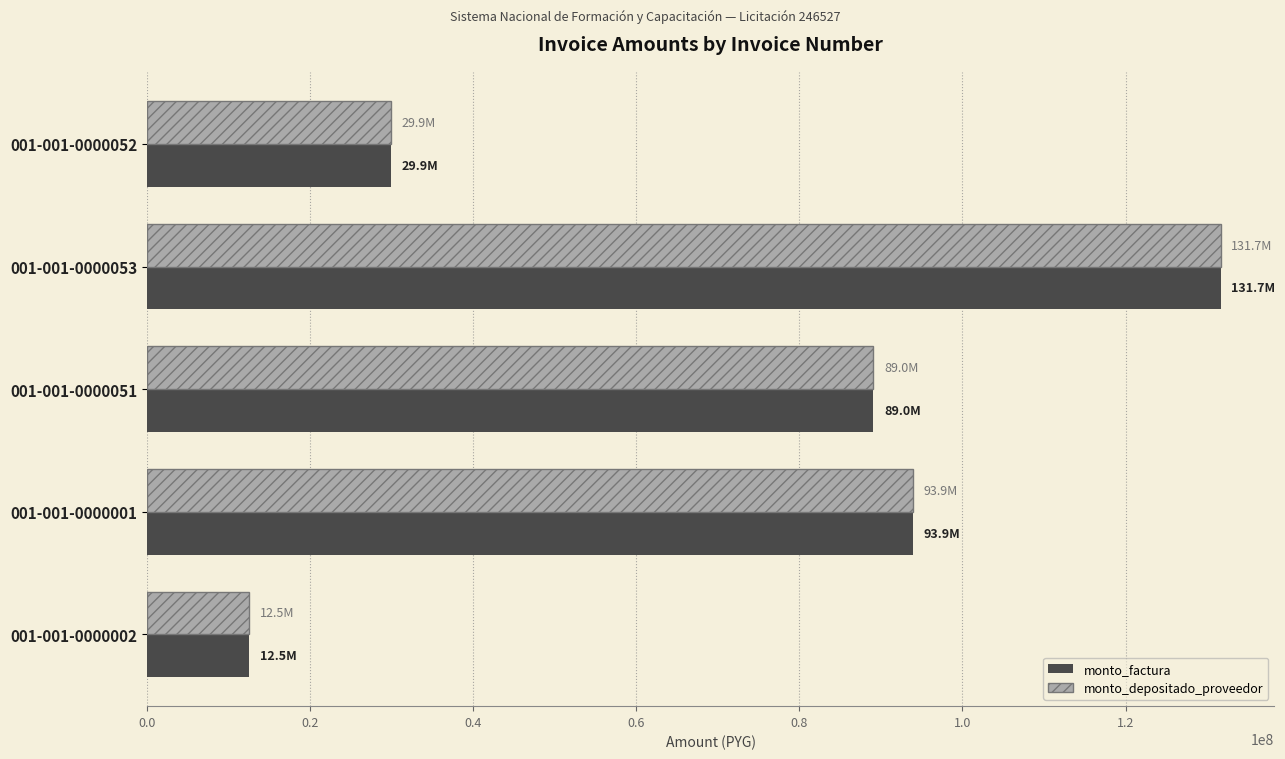

The value of monto_factura at 001-001-0000051 is 57296677. True or false?

False